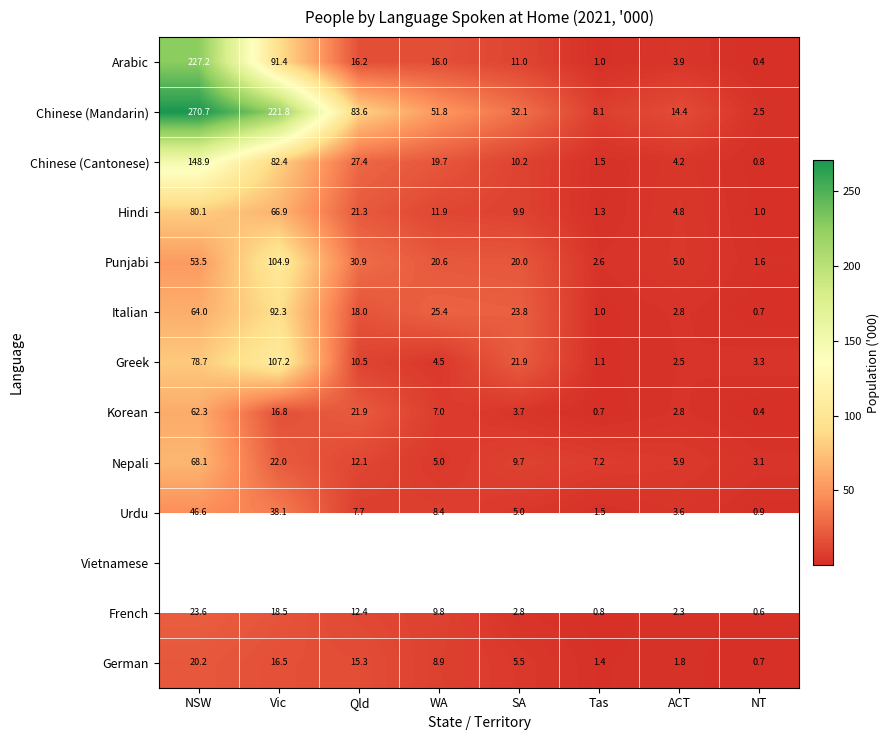

What value does the Italian series have at NT?

0.7